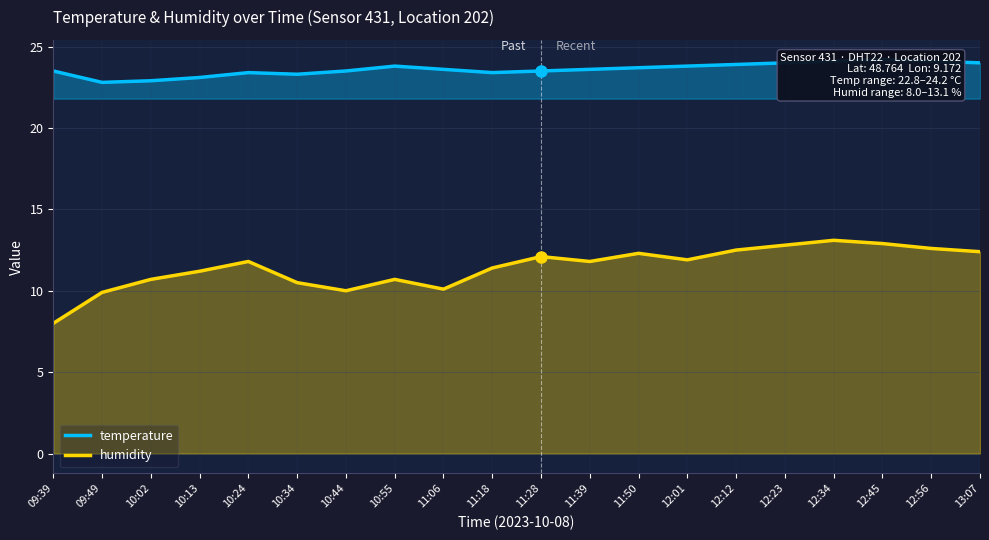

Reading left to right, transcribe all the data shown in this chart.

temperature: 23.5	22.8	22.9	23.1	23.4	23.3	23.5	23.8	23.6	23.4	23.5	23.6	23.7	23.8	23.9	24.0	24.1	24.2	24.1	24.0
humidity: 8.0	9.9	10.7	11.2	11.8	10.5	10.0	10.7	10.1	11.4	12.1	11.8	12.3	11.9	12.5	12.8	13.1	12.9	12.6	12.4